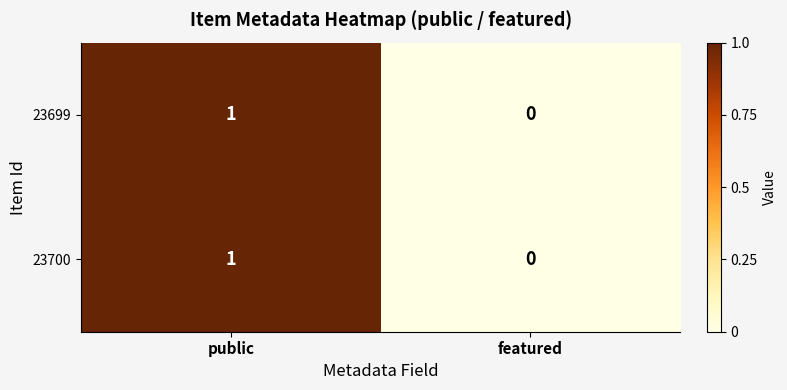

Which category has the lowest value in the 23700 series?

featured